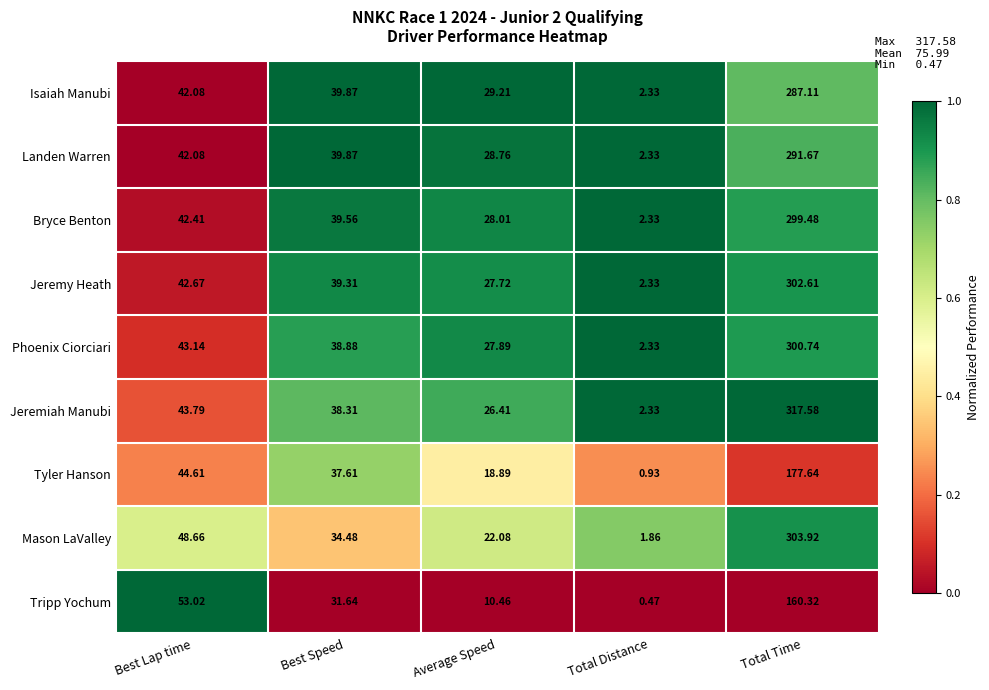

Which label corresponds to the smallest value in the chart?

Total Distance